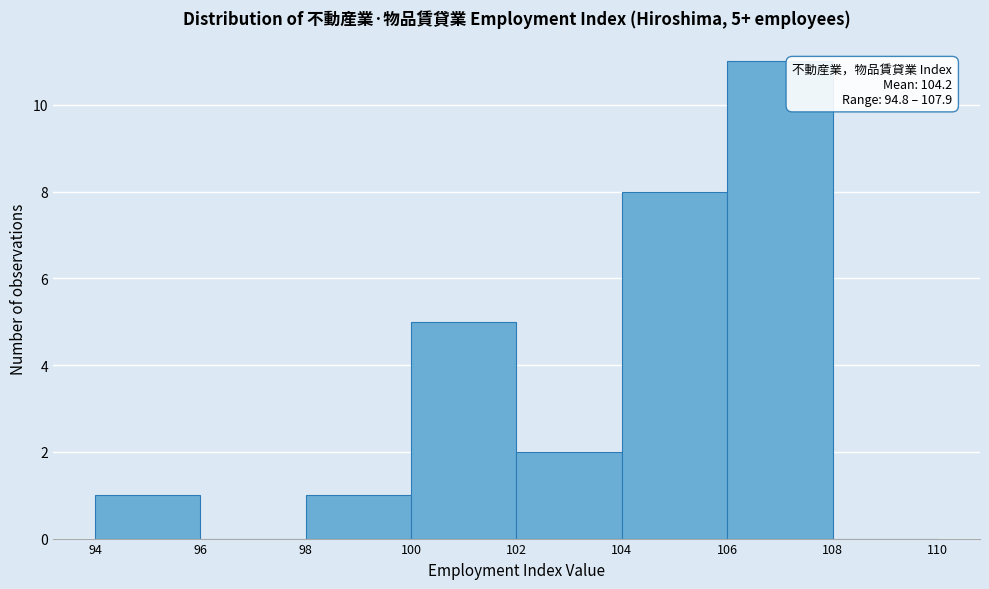

Over which range of the x-axis is the bar tallest?

106 to 108